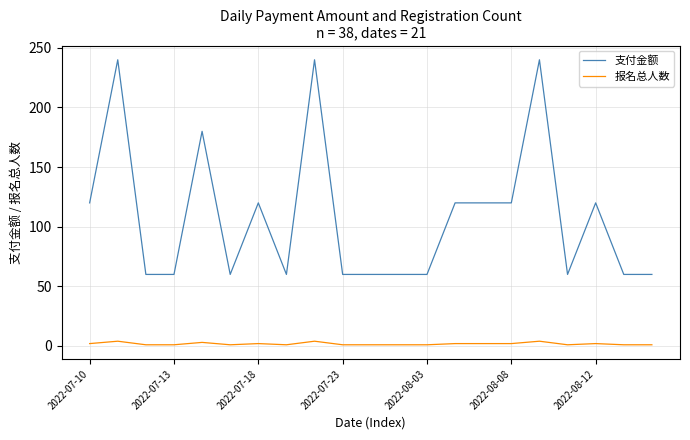

List the series in order of their overall mean, lowest first.

报名总人数, 支付金额